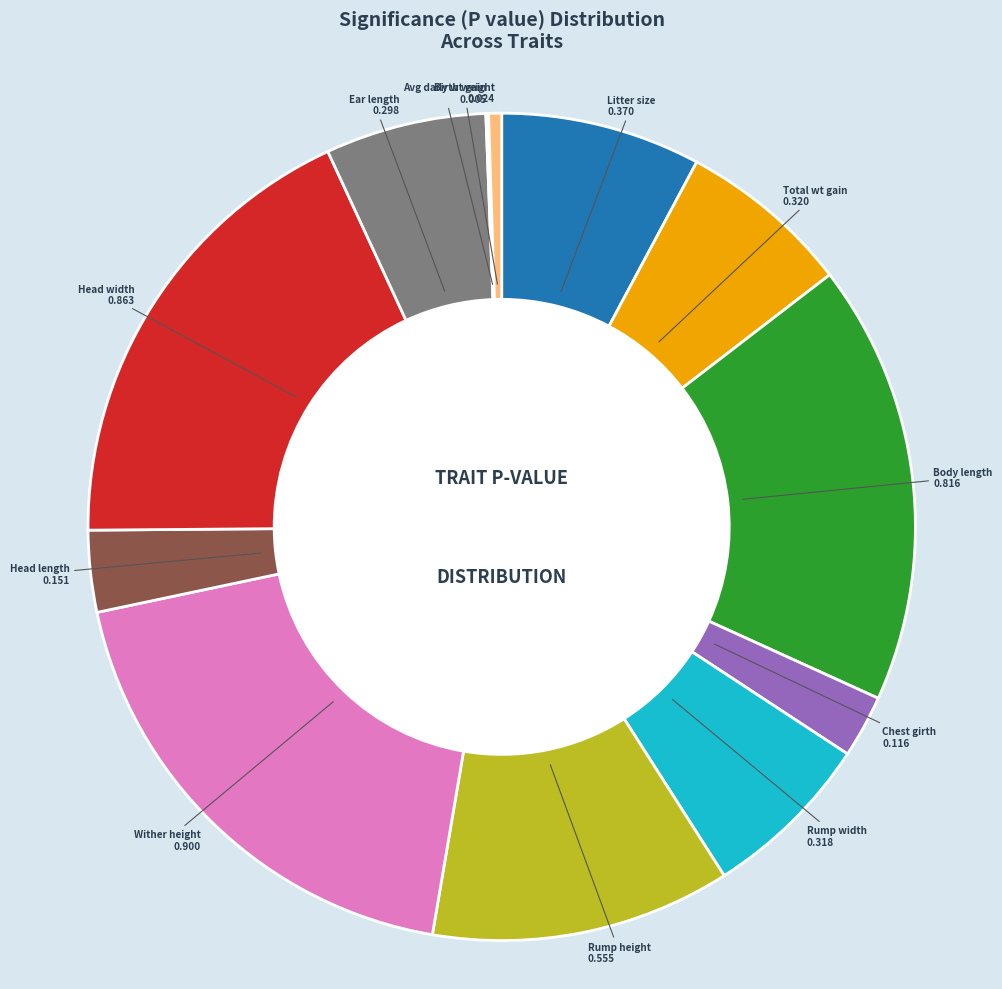

What is the largest slice in the pie chart?

Wither height